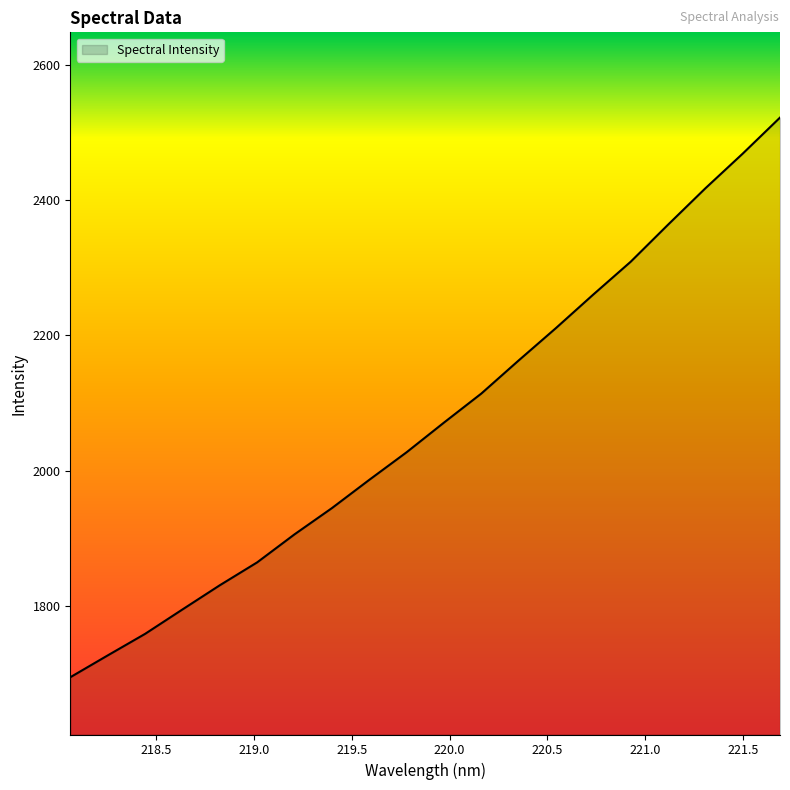

What is the greatest value displayed?

2522.2